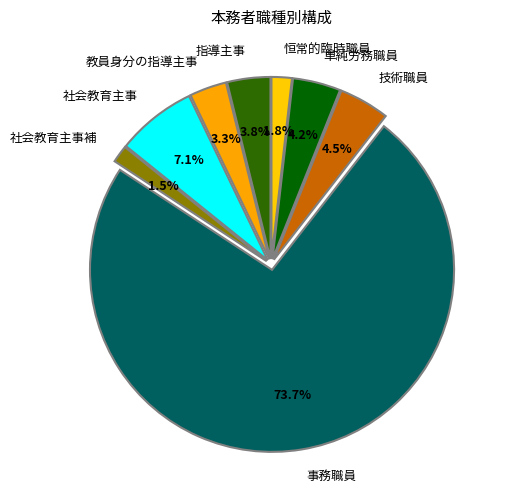

Which slice is the largest?

事務職員